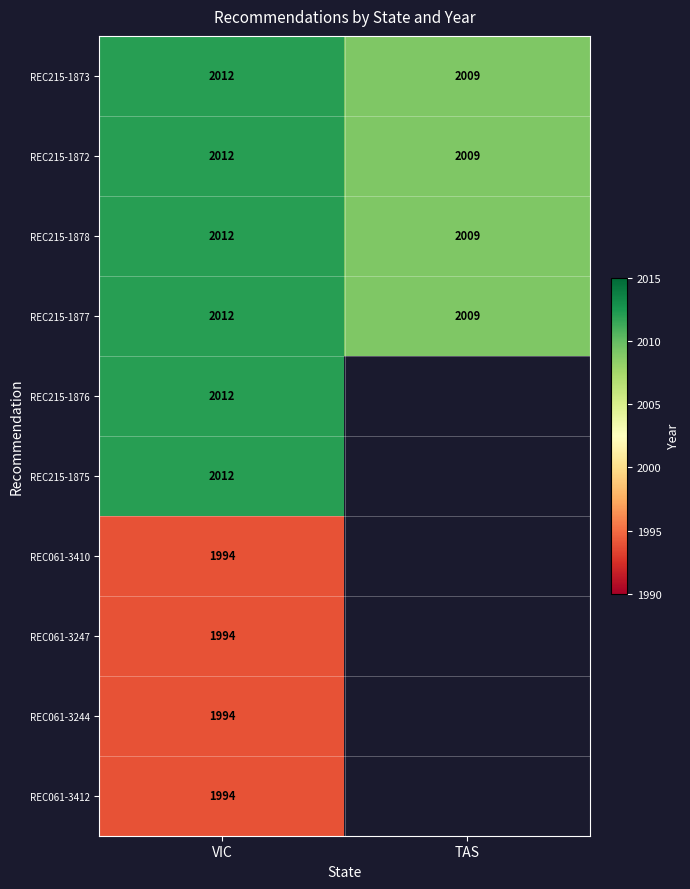

At which category is the sum across all series the highest?

VIC